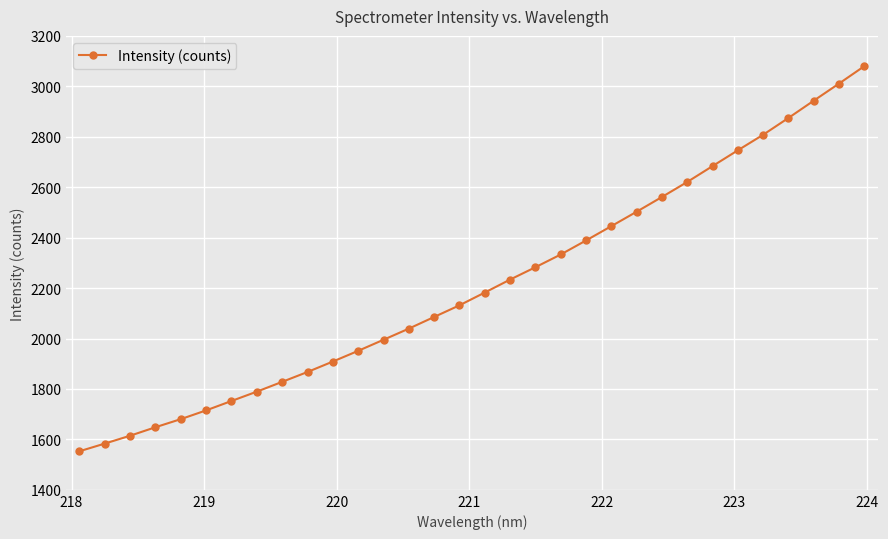

Reading left to right, transcribe all the data shown in this chart.

1552.9	1583.4	1614.6	1648.3	1680.4	1715.1	1752.3	1789.4	1828.2	1867.3	1908.7	1951.1	1995.0	2039.2	2085.5	2131.7	2182.3	2233.8	2282.7	2333.2	2388.8	2445.6	2502.9	2561.2	2620.8	2683.7	2746.4	2808.0	2874.7	2943.1	3010.9	3080.0